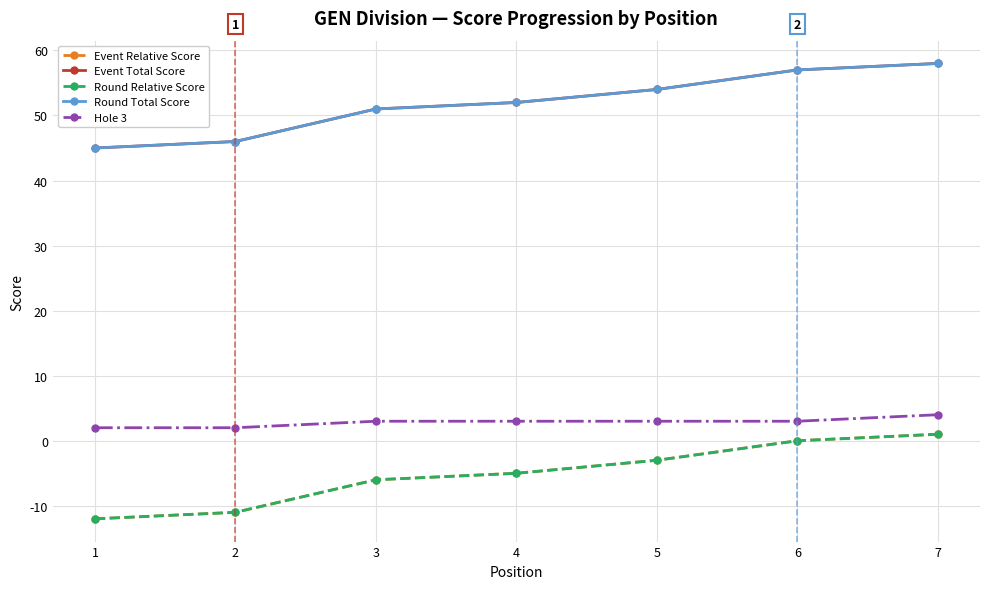

Which series has the largest range (max minus min)?

Event Relative Score